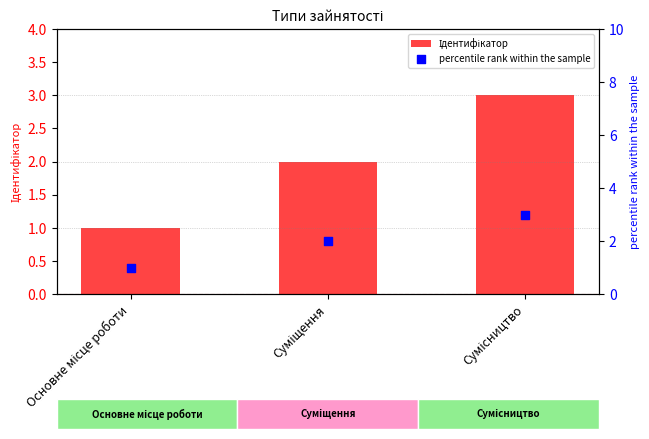

Which series has the widest spread of Y values?

Ідентифікатор